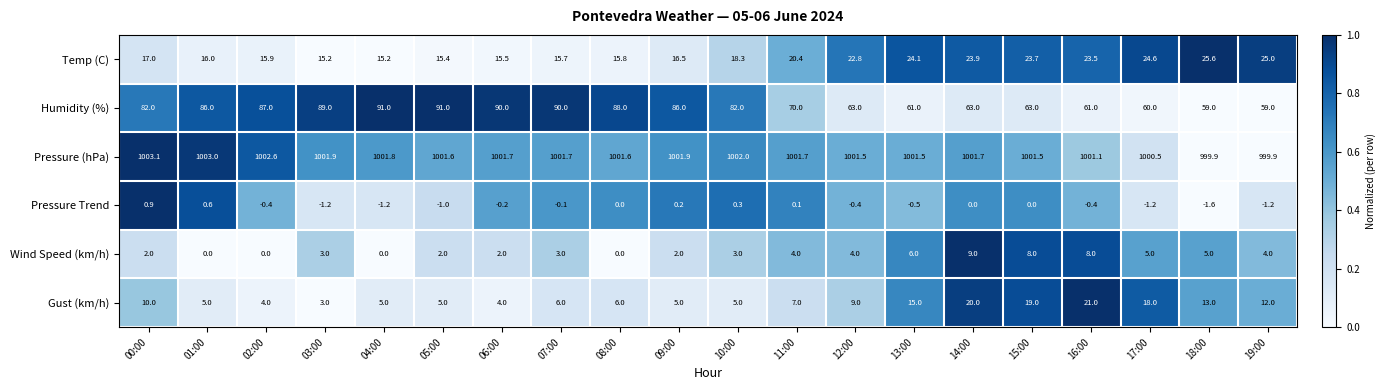

What is the total value across all series at 14:00?

1117.6